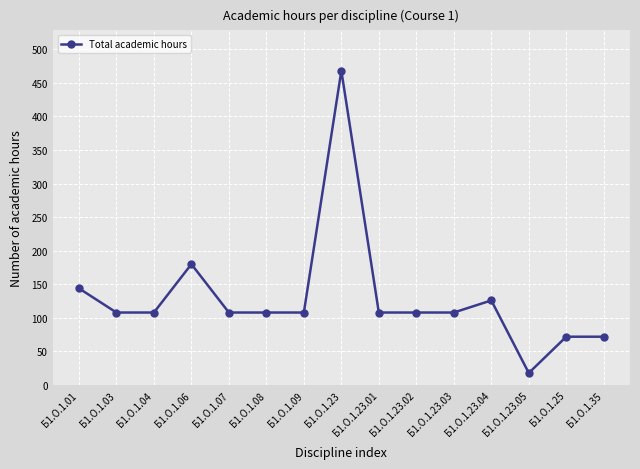

Is it true that the value at Б1.О.1.23 is 290?

False